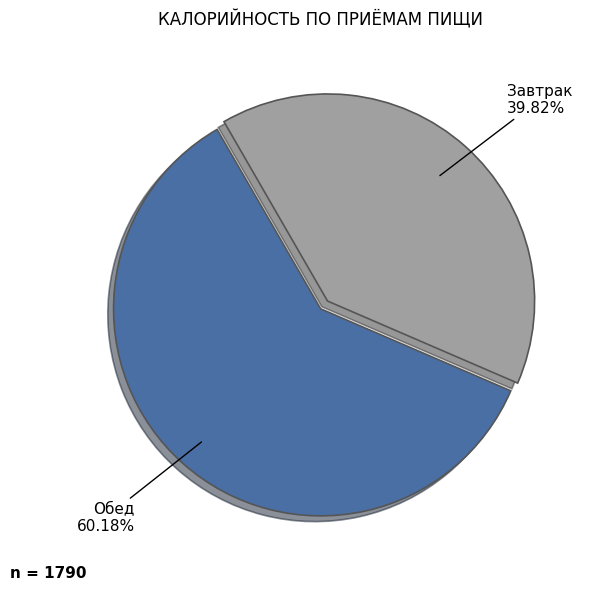

Which has a higher value, Завтрак or Обед?

Обед